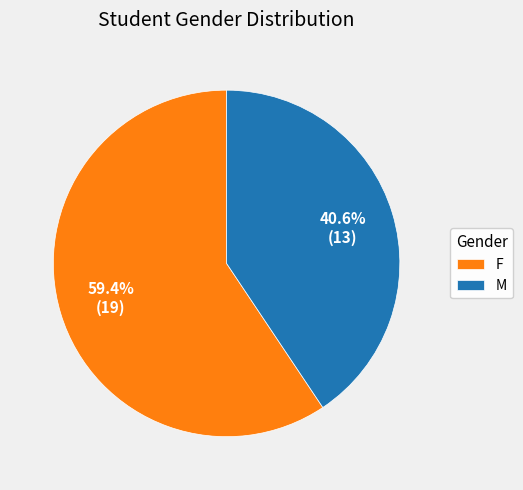

Approximately how many times larger is the value at F compared to M?

1.5